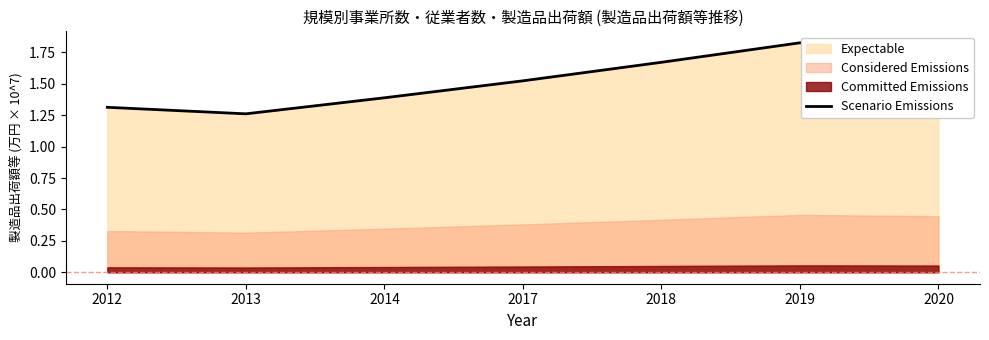

What is the value of the 1st point from the left?

1.3